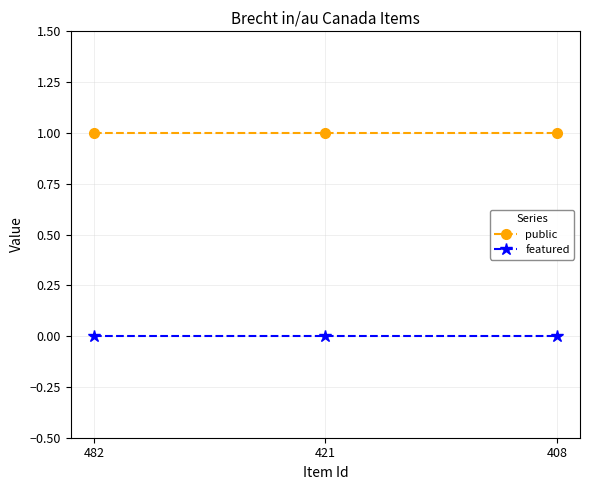

Is it true that featured equals 0 at 408?

True